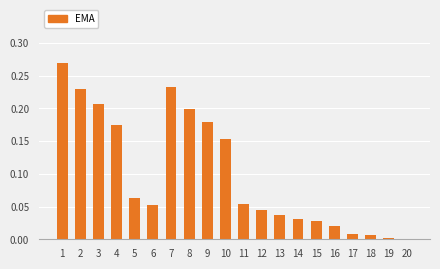

Count the number of categories in the chart.

20